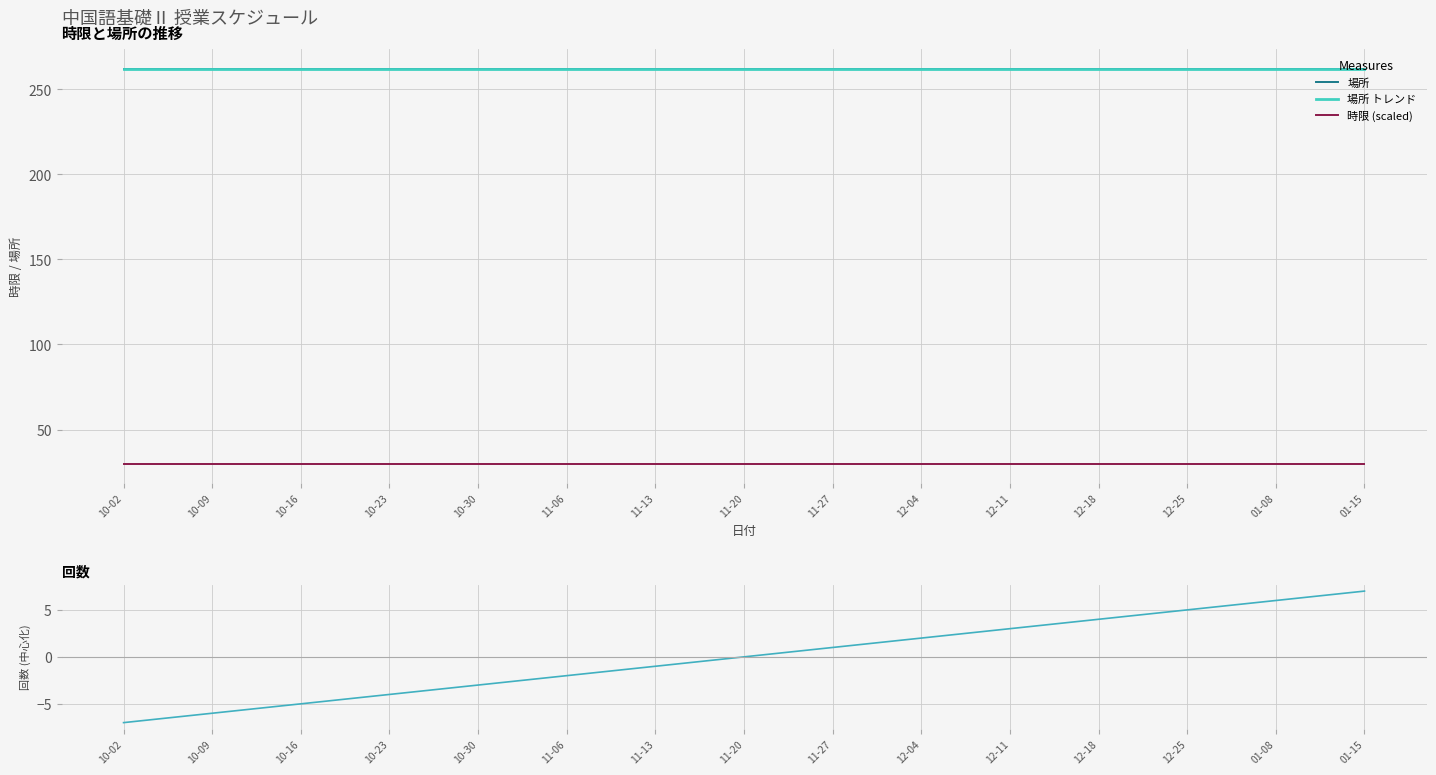

Reading left to right, list all the values displayed in this chart.

場所: 262.0	262.0	262.0	262.0	262.0	262.0	262.0	262.0	262.0	262.0	262.0	262.0	262.0	262.0	262.0
場所 トレンド: 262.0	262.0	262.0	262.0	262.0	262.0	262.0	262.0	262.0	262.0	262.0	262.0	262.0	262.0	262.0
時限 (scaled): 30.0	30.0	30.0	30.0	30.0	30.0	30.0	30.0	30.0	30.0	30.0	30.0	30.0	30.0	30.0
回数 残差: -7.0	-6.0	-5.0	-4.0	-3.0	-2.0	-1.0	0.0	1.0	2.0	3.0	4.0	5.0	6.0	7.0